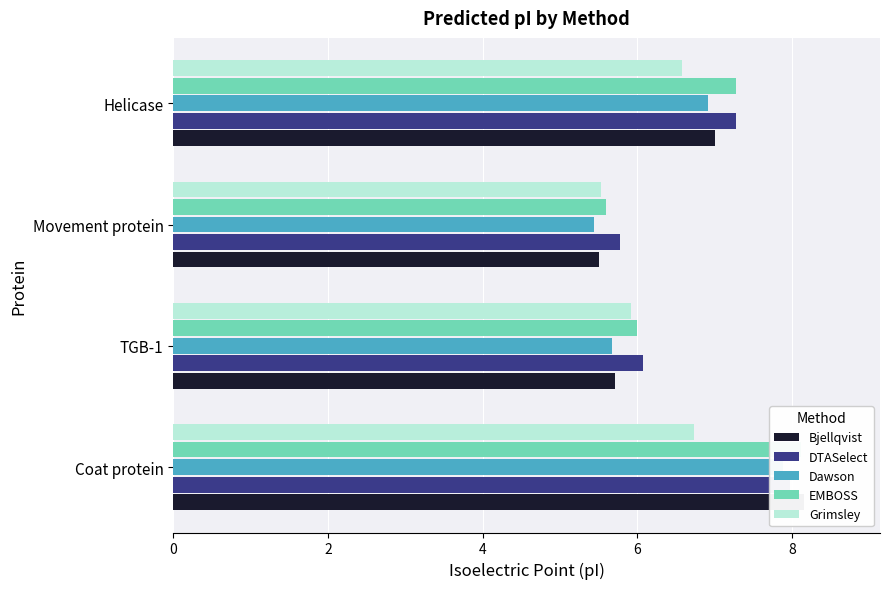

The value of Dawson at 0 is 7.9. True or false?

True